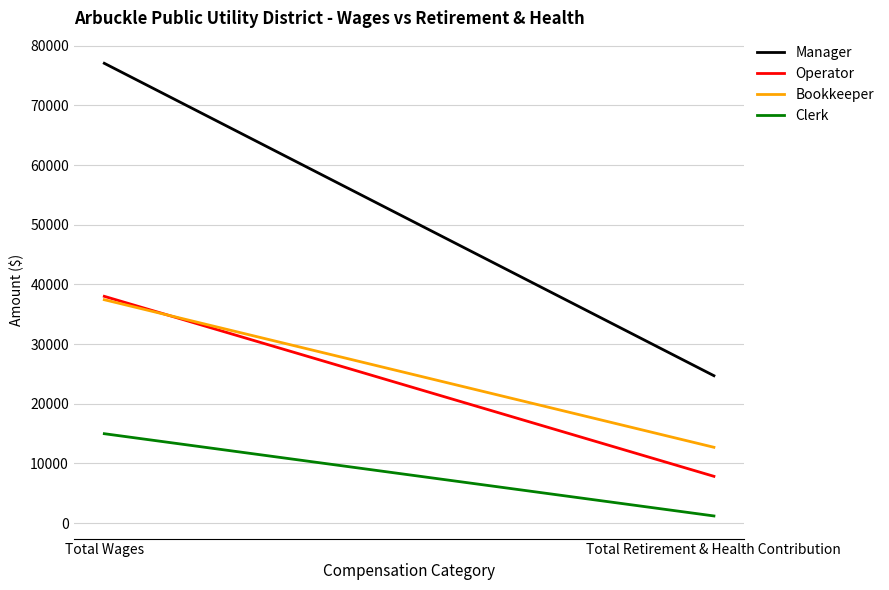

The value of Manager at Total Retirement & Health Contribution is 12702. True or false?

False